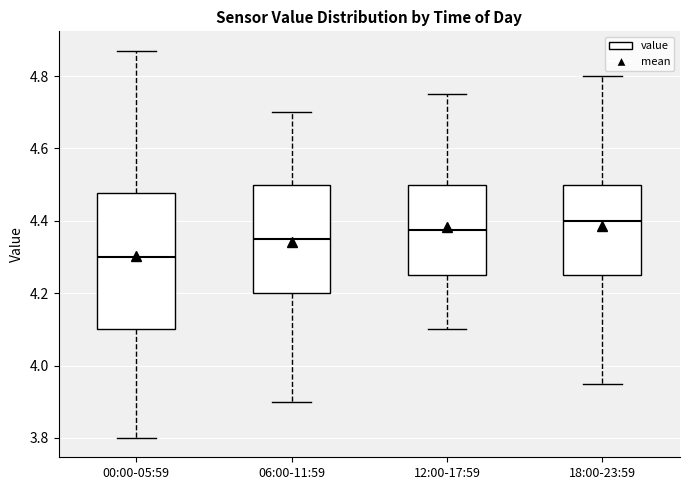

Which box's median line is the highest?

18:00-23:59